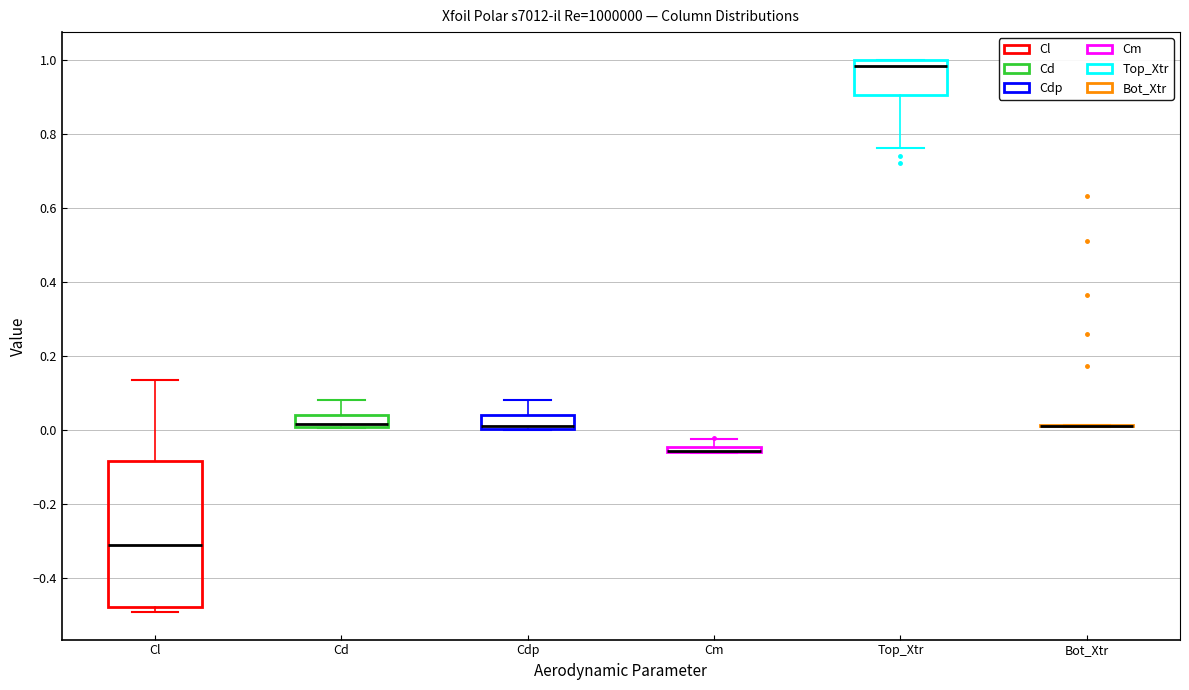

Comparing the boxes themselves (not the whiskers), which one is the tallest?

Cl